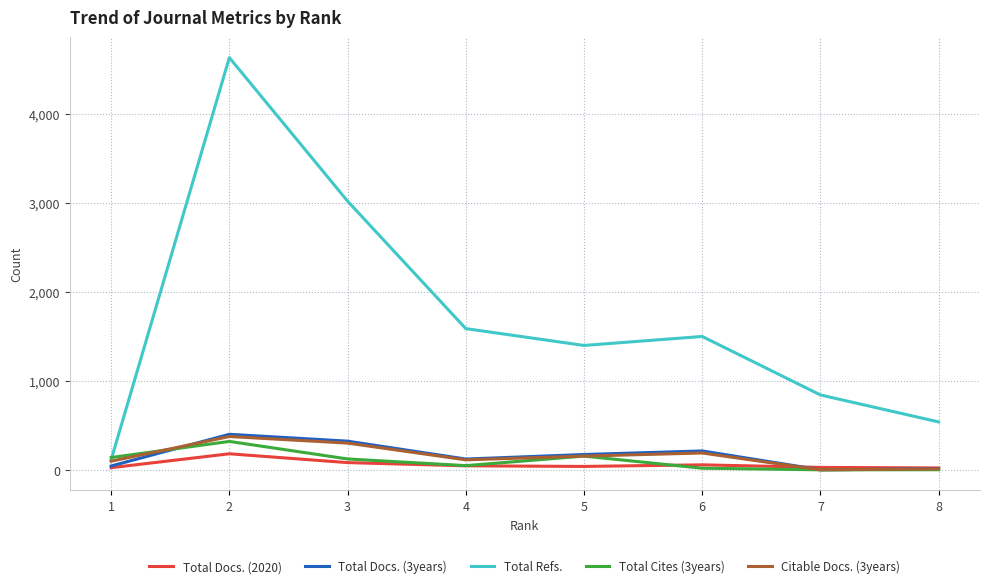

What is the difference between the highest and lowest values at 1?

114